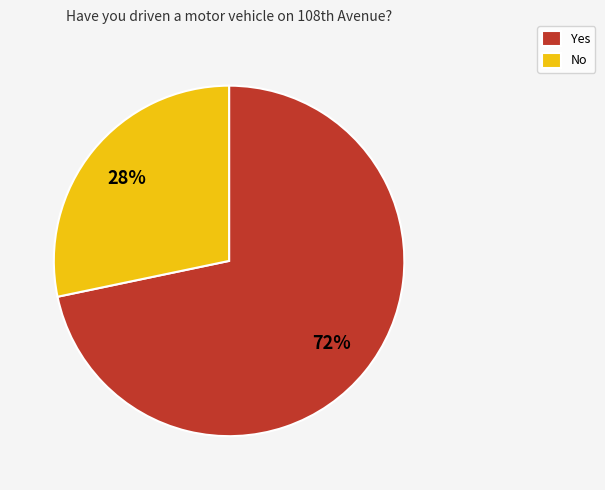

To the nearest percent, what is the combined percentage of Yes and No?

100%